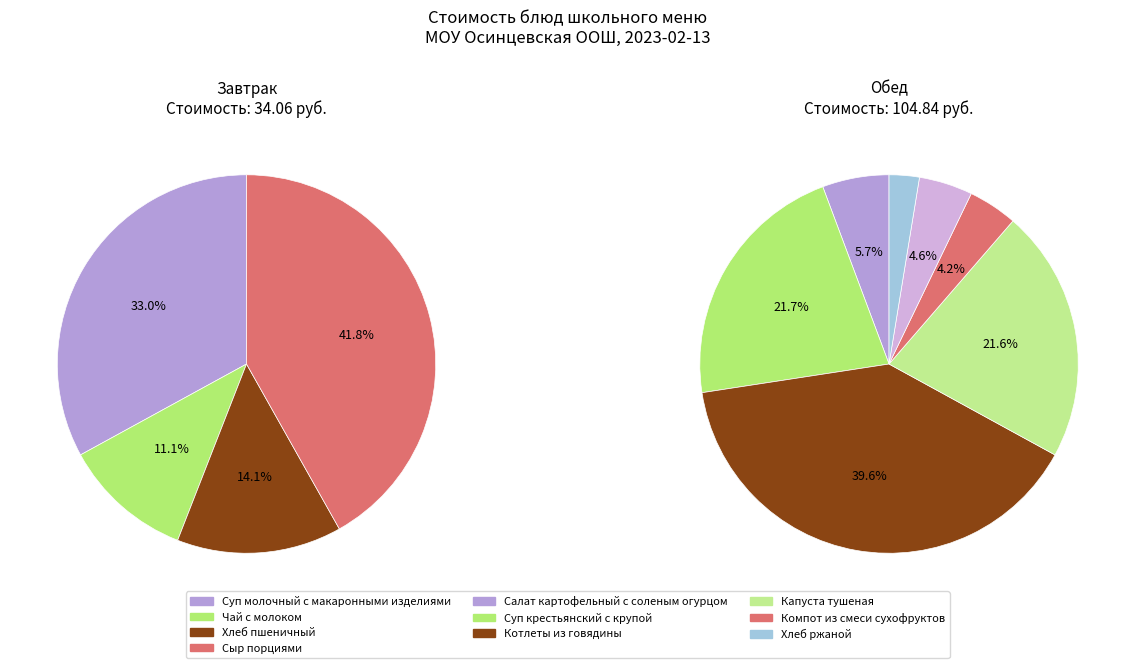

What is the change in value from Суп крестьянский с крупой to Хлеб ржаной?

-20.1